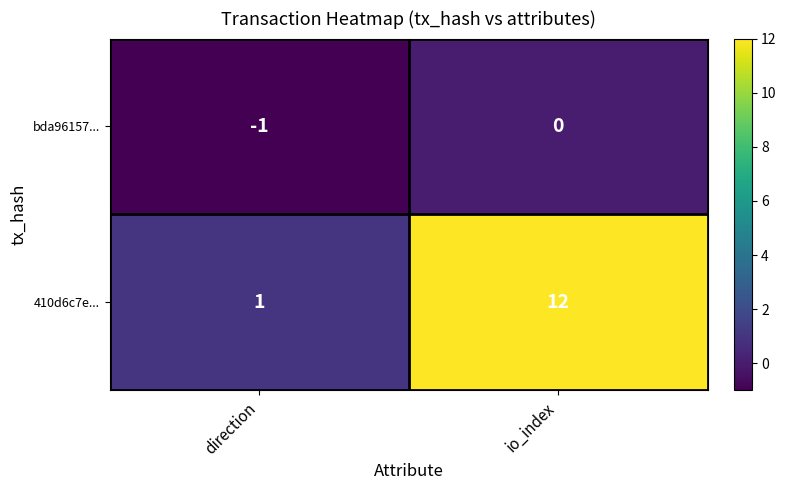

Reading left to right, extract all data points from this chart.

bda96157...: direction=-1	io_index=0
410d6c7e...: direction=1	io_index=12